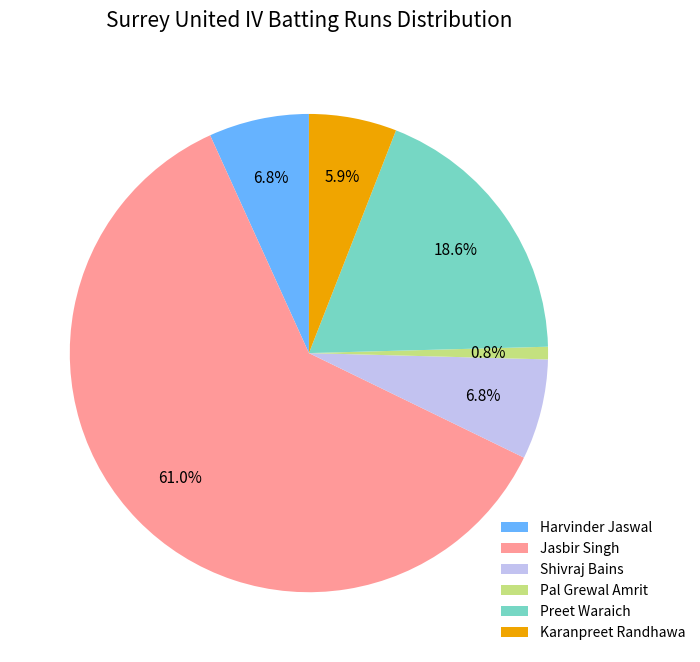

Which category has the smallest portion of the pie?

Pal Grewal Amrit